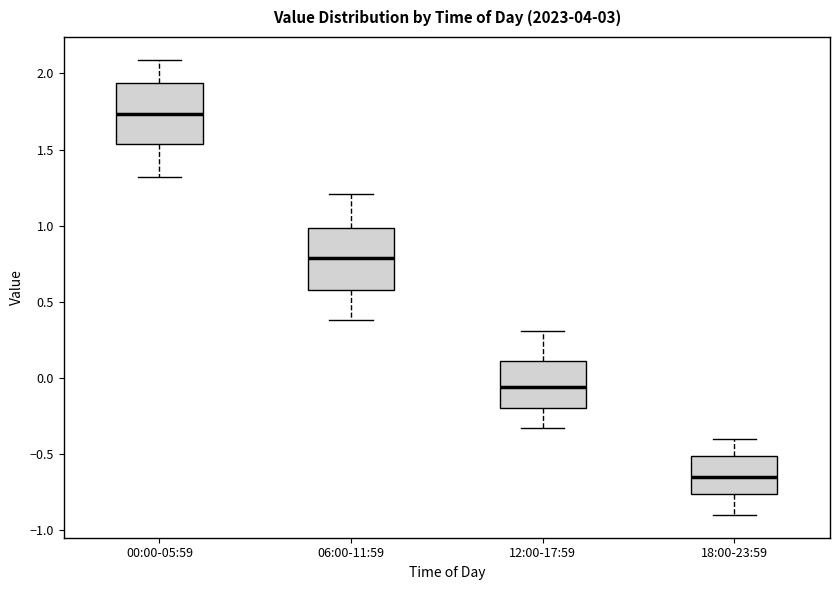

Reading left to right, read every box against the y-axis: the position of its median line, the range the box covers, and the ends of its whiskers. The values are not printed on the chart, so give them approximately, as read against the axis.

00:00-05:59: median 1.75, box 1.55 to 1.95, whiskers 1.30 to 2.10
06:00-11:59: median 0.80, box 0.60 to 1.00, whiskers 0.40 to 1.20
12:00-17:59: median -0.05, box -0.20 to 0.10, whiskers -0.35 to 0.30
18:00-23:59: median -0.65, box -0.75 to -0.50, whiskers -0.90 to -0.40